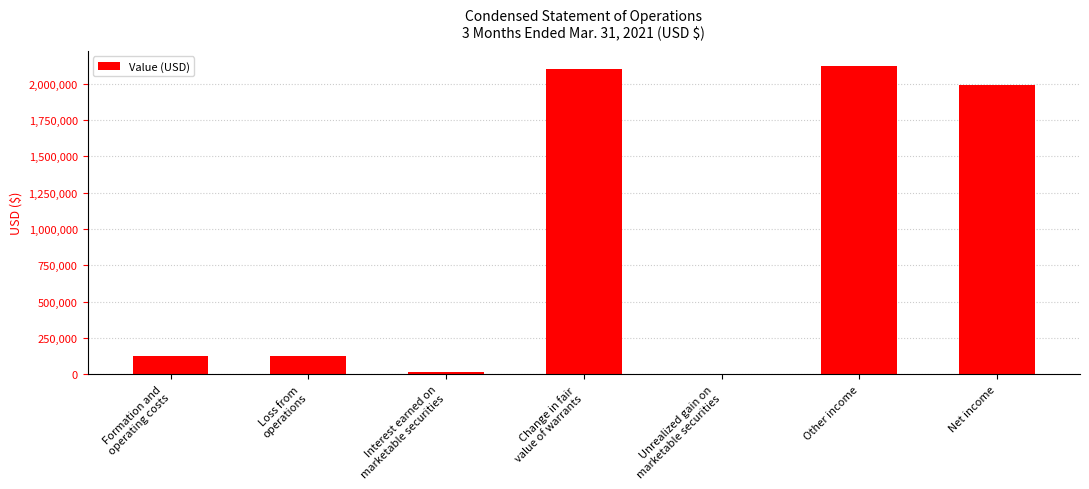

What value does the data have at Other income?

2119487